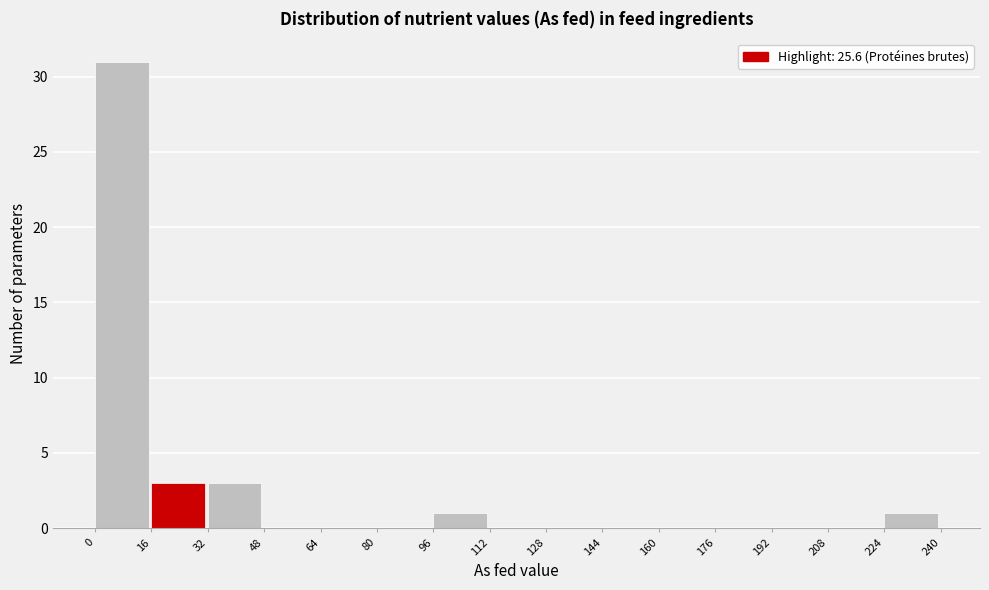

How tall is the bar that spans 96 to 112 on the x-axis? The values are not printed on the chart, so give them approximately, as read against the axis.

1